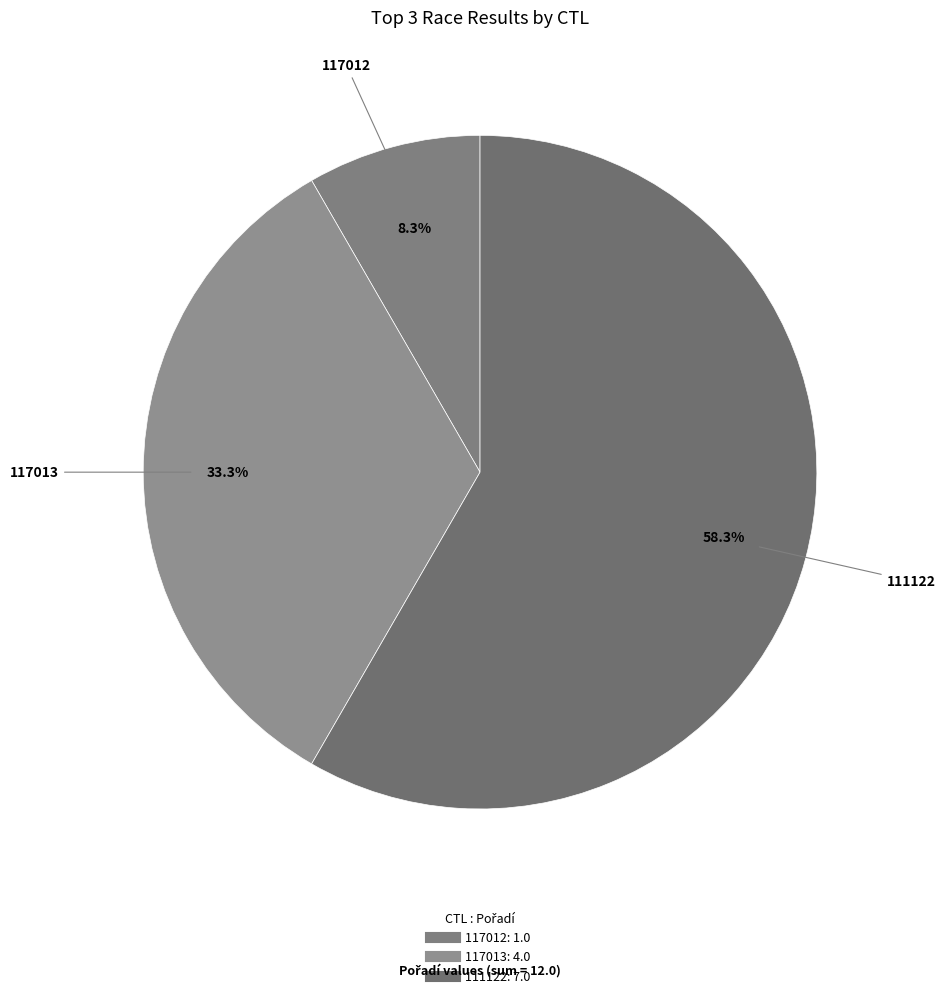

Rank the categories by value from lowest to highest.

117012, 117013, 111122